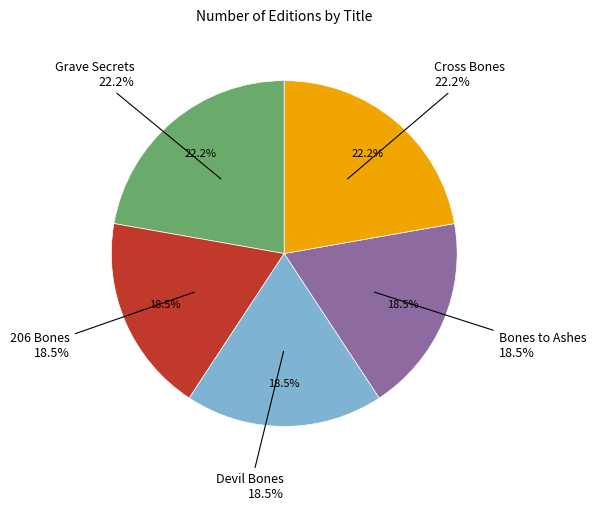

How many segments does this pie chart have?

5